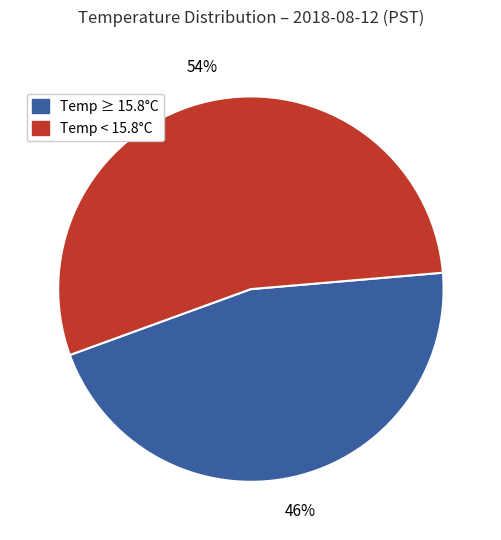

Rank the categories by value from highest to lowest.

Temp < 15.8°C, Temp ≥ 15.8°C